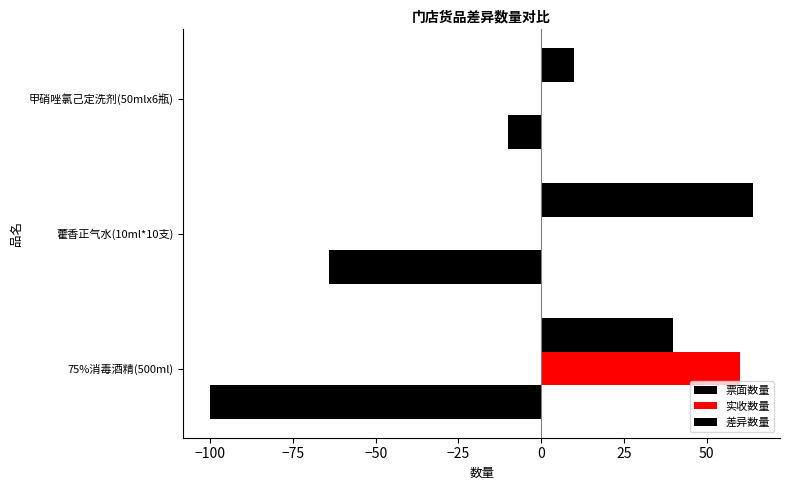

How many values in the 票面数量 series exceed -64?

1